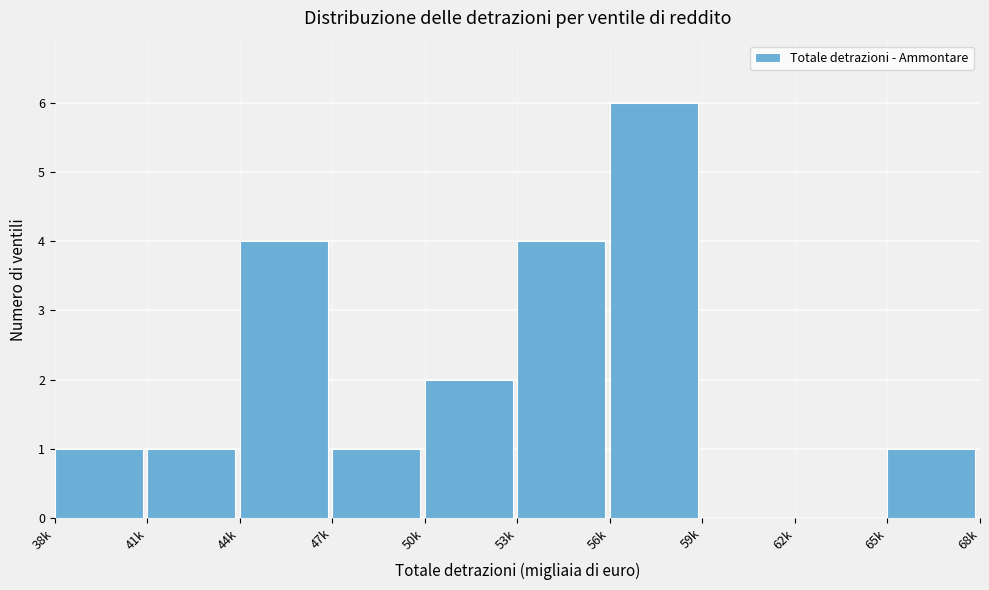

Reading left to right, extract all data points from this chart.

38k=1	41k=1	44k=4	47k=1	50k=2	53k=4	56k=6	59k=0	62k=0	65k=1